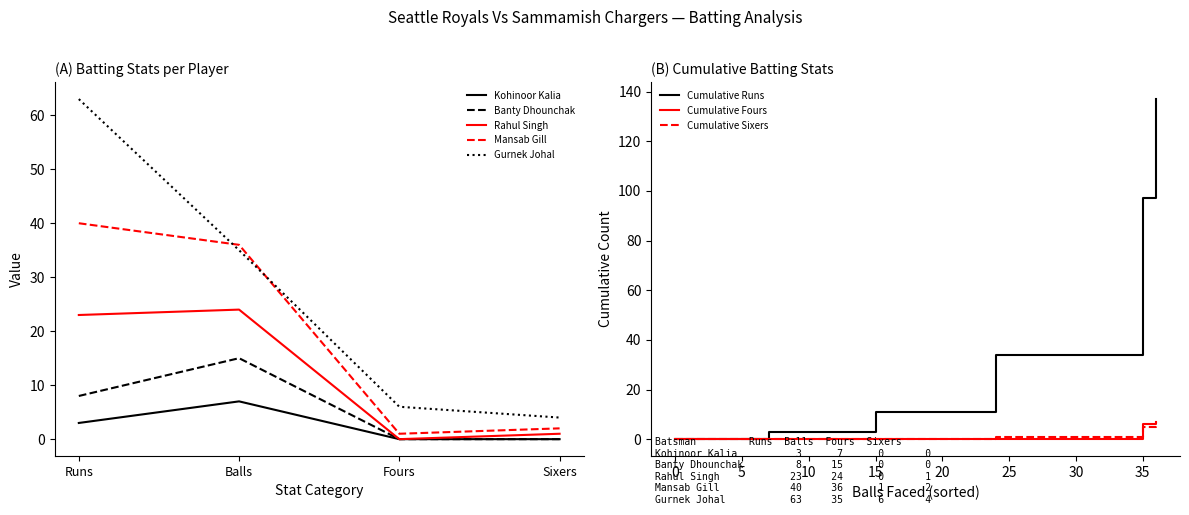

True or false: Kohinoor Kalia and Rahul Singh intersect in this chart.

False